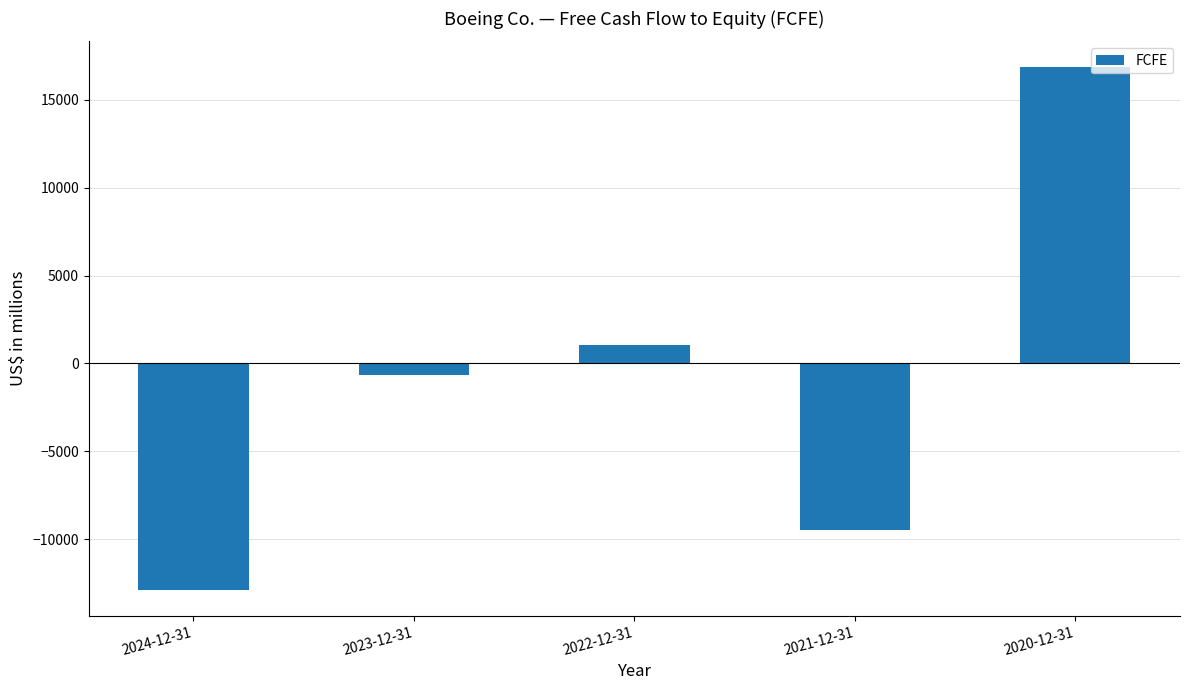

Does the chart contain stacked bars?

No